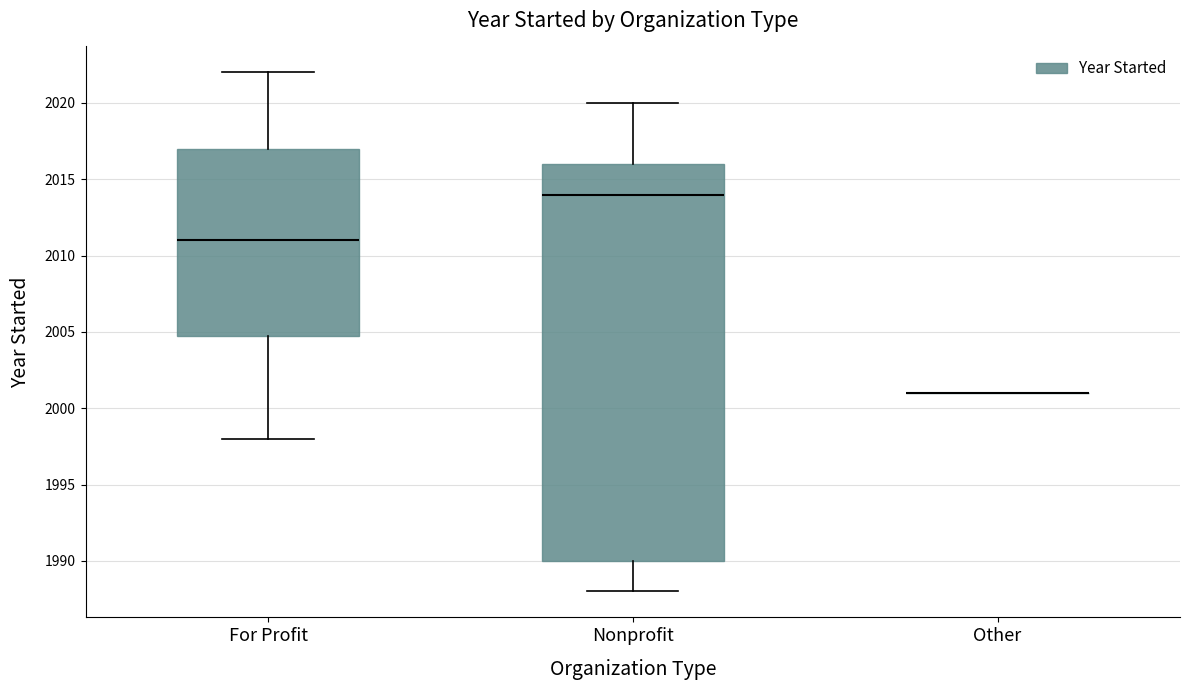

Where is the upper edge of the box for Nonprofit on the y-axis? The values are not printed on the chart, so give them approximately, as read against the axis.

2016